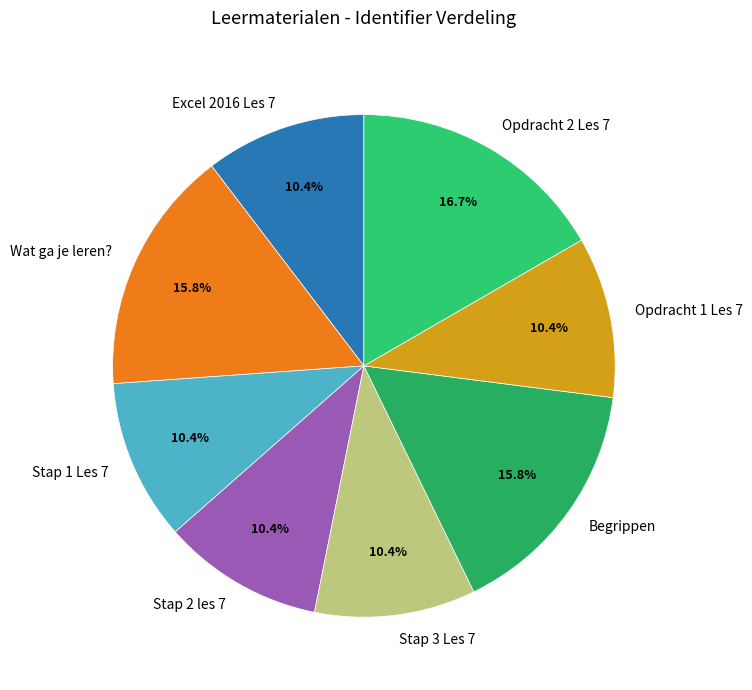

Between Begrippen and Opdracht 1 Les 7, which is larger?

Begrippen